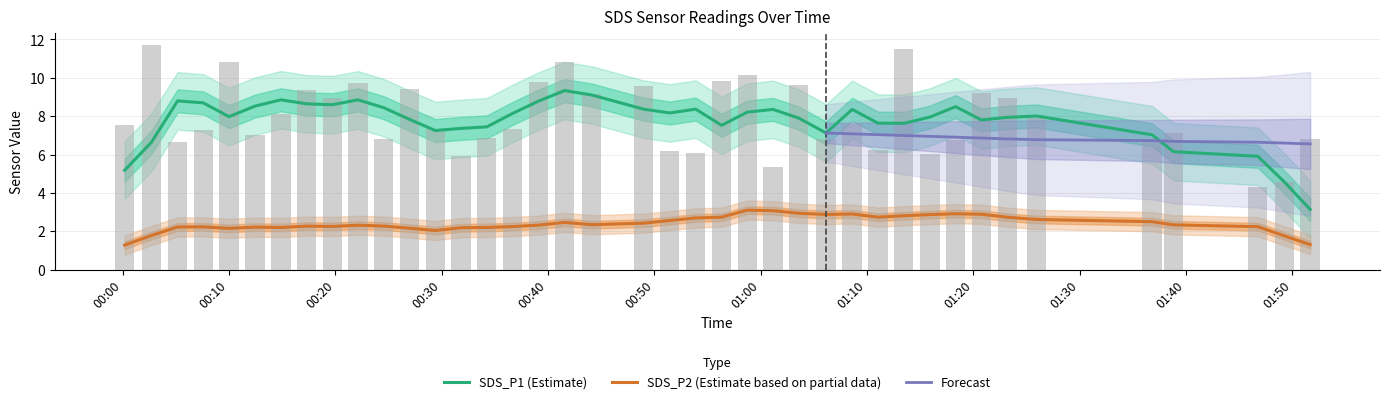

What is the minimum value shown in the chart?

4.3